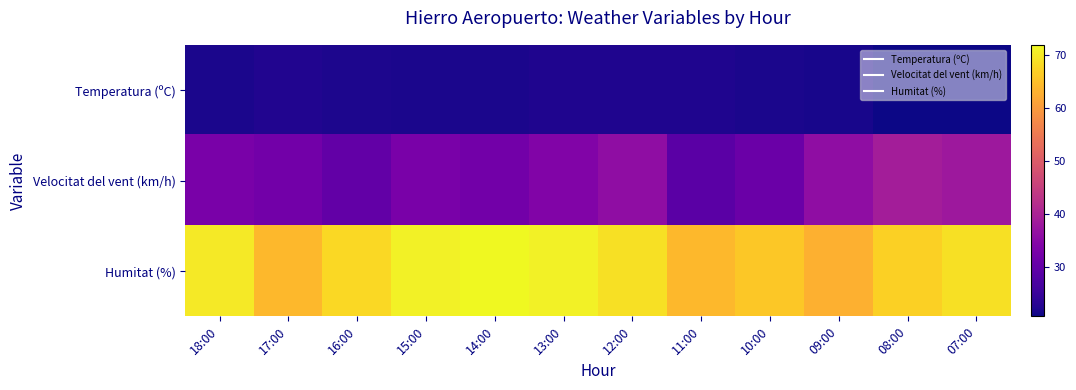

Rank the series by their average value, from lowest to highest.

Temperatura (ºC), Velocitat del vent (km/h), Humitat (%)